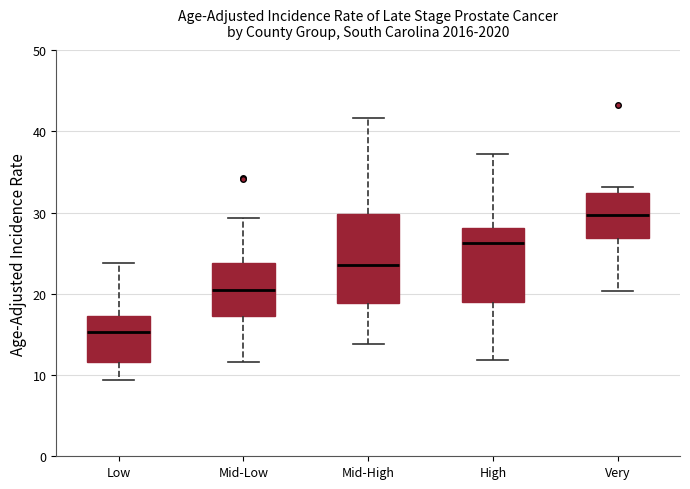

Reading left to right, transcribe this box plot: for each box, give where its median line is, the range the box spans, and where its two whiskers end, as read against the y-axis. The values are not printed on the chart, so give them approximately, as read against the axis.

Low: median 15, box 12 to 17, whiskers 9 to 24
Mid-Low: median 21, box 17 to 24, whiskers 12 to 29
Mid-High: median 24, box 19 to 30, whiskers 14 to 42
High: median 26, box 19 to 28, whiskers 12 to 37
Very: median 30, box 27 to 32, whiskers 20 to 33